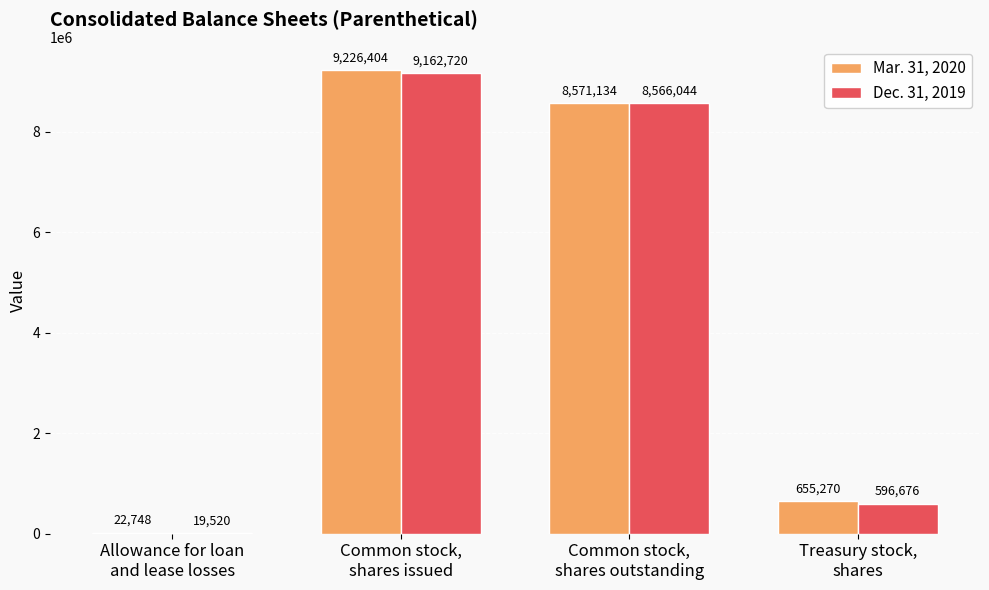

Where does the Dec. 31, 2019 series first go above 8566044?

Common stock,
shares issued